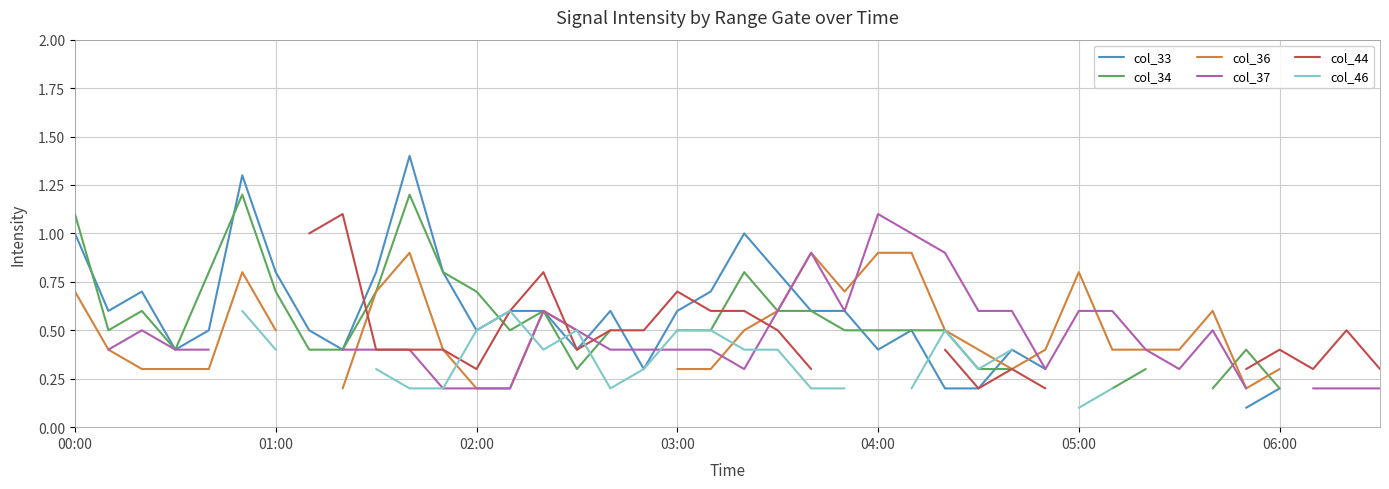

True or false: col_33 has a value of 0.1 at 26.

False